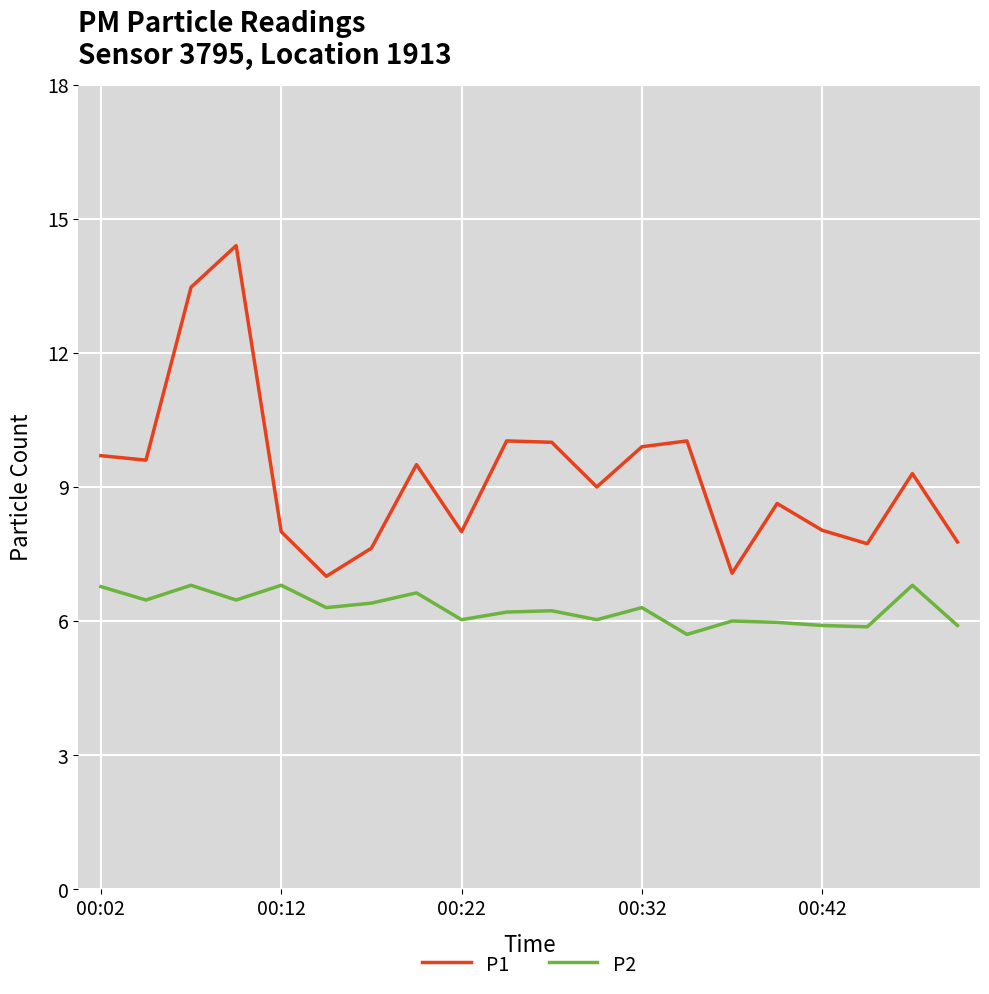

What is the lowest value of the P2 series?

5.7